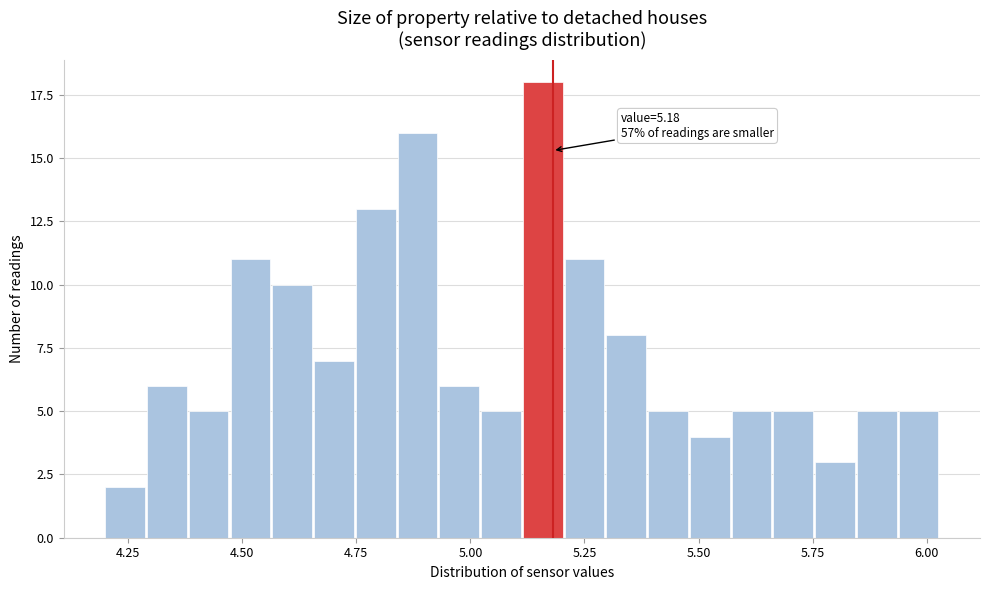

Read against the x-axis, roughly where is the centre of the tallest bar?

5.15